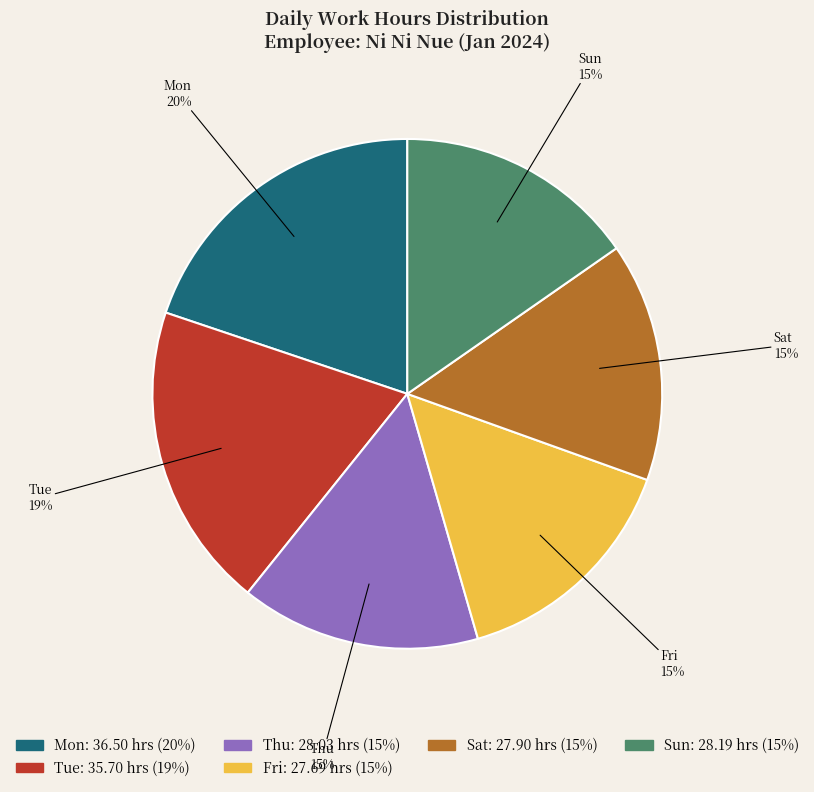

Does any single category account for the majority?

No